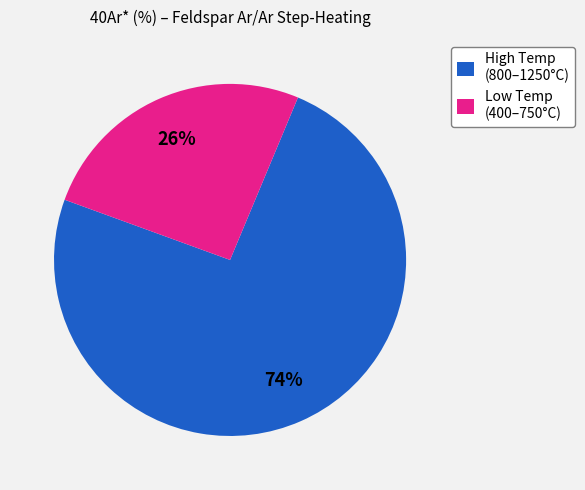

What percentage is the Low Temp (400–750°C) slice, to the nearest percent?

26%